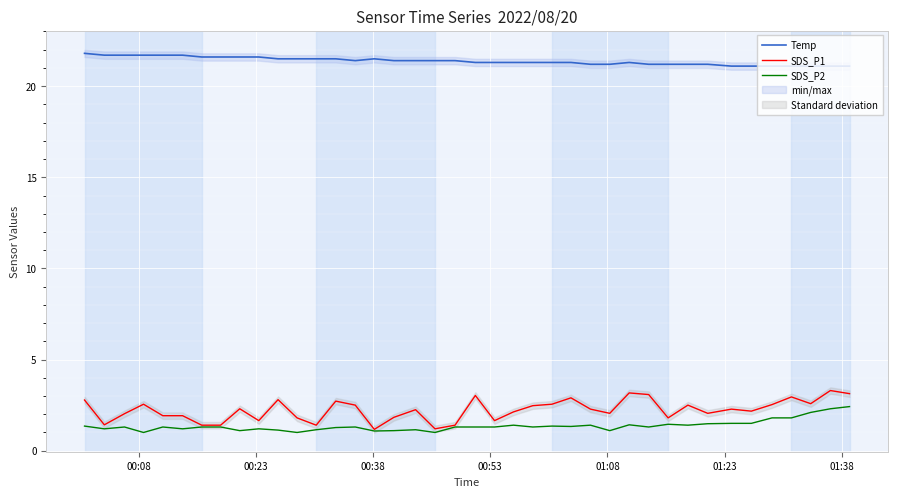

True or false: SDS_P2 and SDS_P1 intersect in this chart.

False